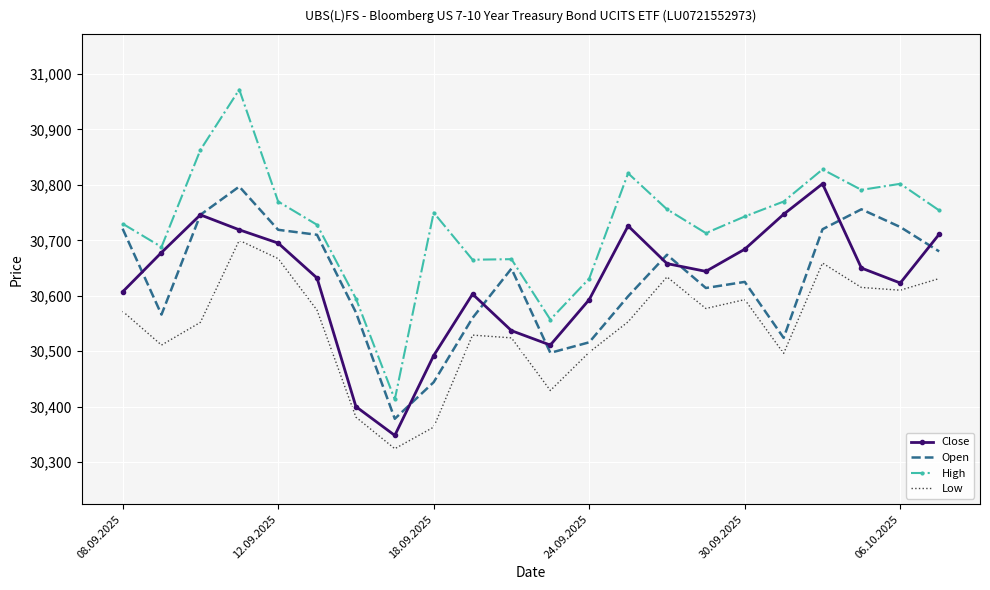

Which series has the largest total across all categories?

High